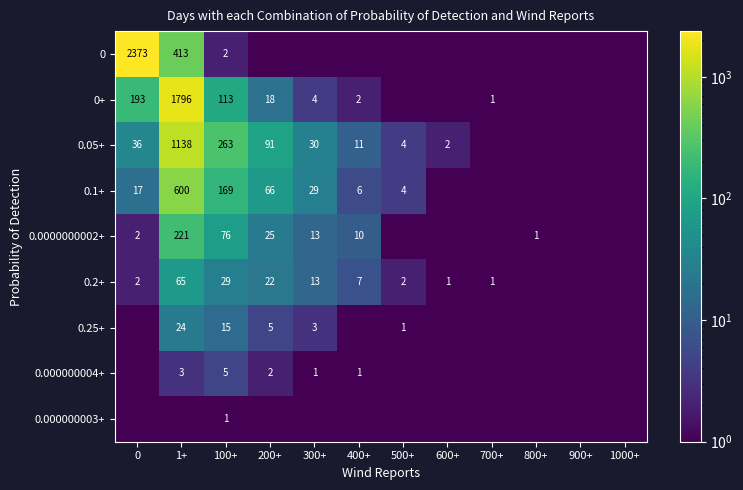

How many data points does each series have?

12